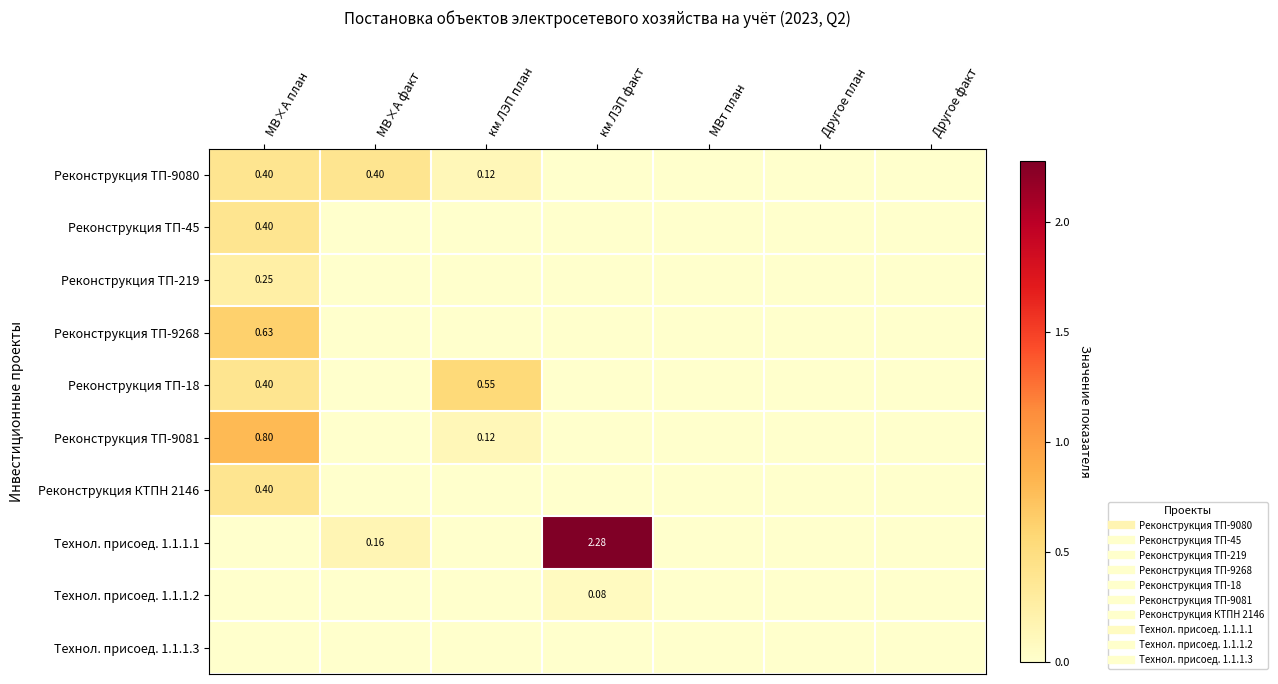

Which series has the largest range (max minus min)?

Технол. присоед. 1.1.1.1